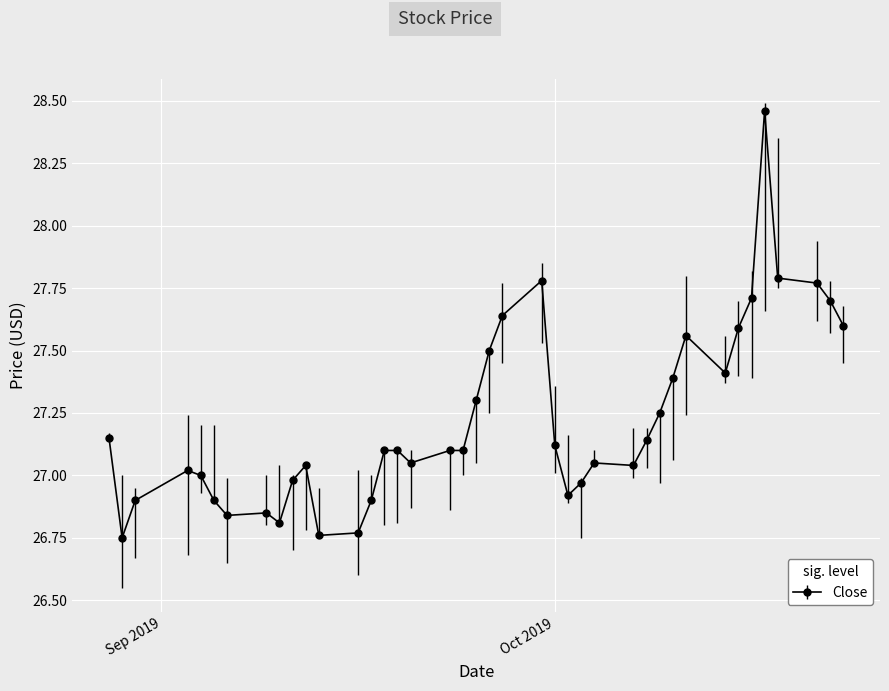

What is the sum of all values?

1088.8